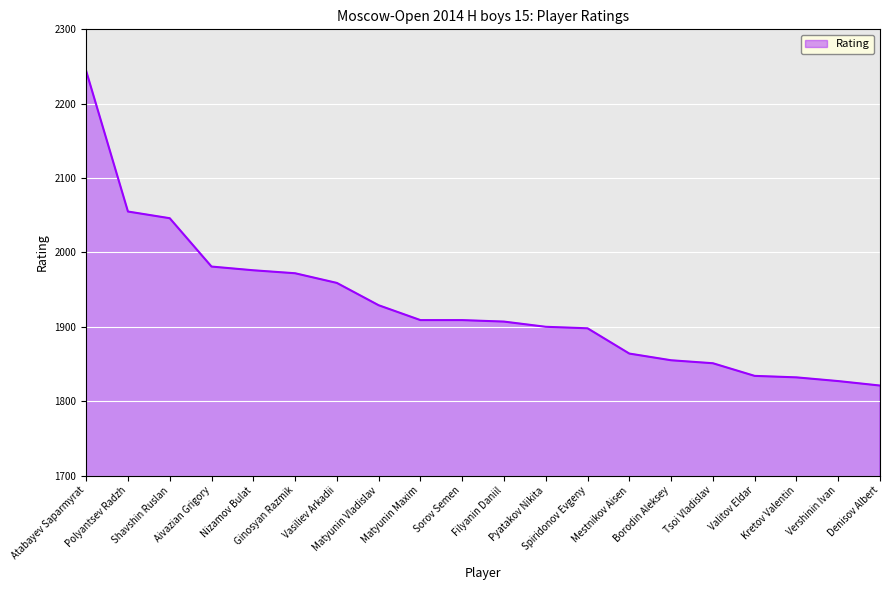

Which category has the lowest value across all series?

Denisov Albert